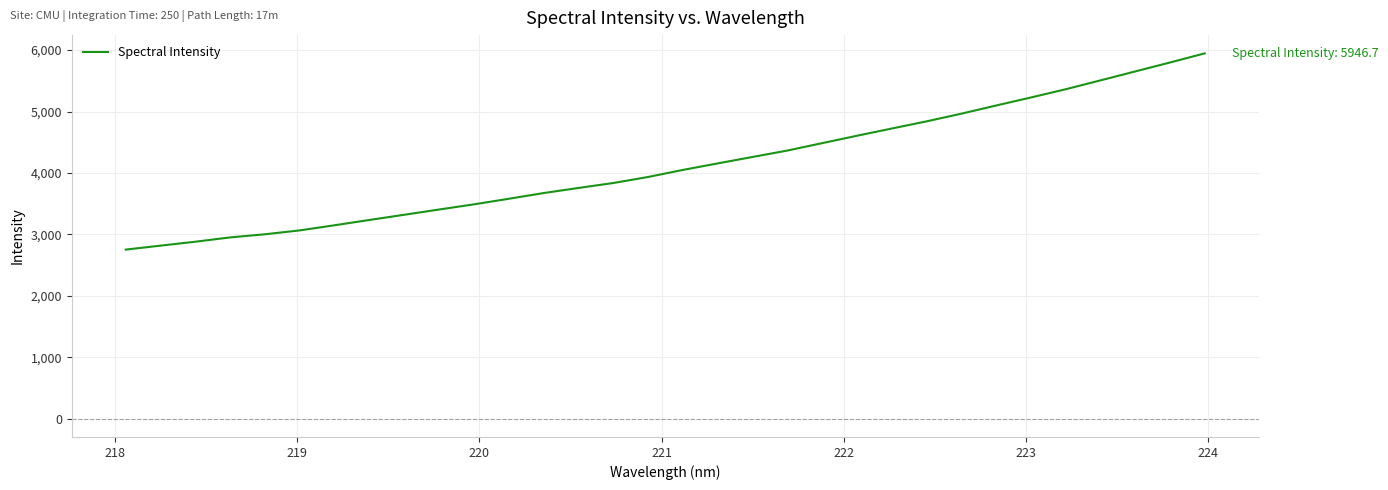

What is the difference between the maximum and minimum values?

3194.1